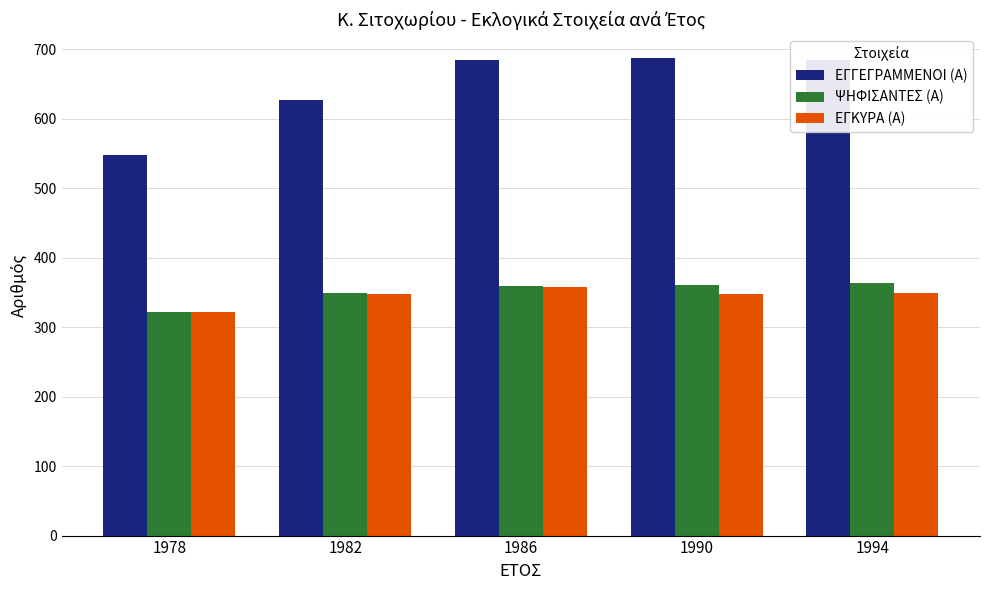

What is the difference between the ΕΓΓΕΓΡΑΜΜΕΝΟΙ (Α) values at 1986 and 1978?

138